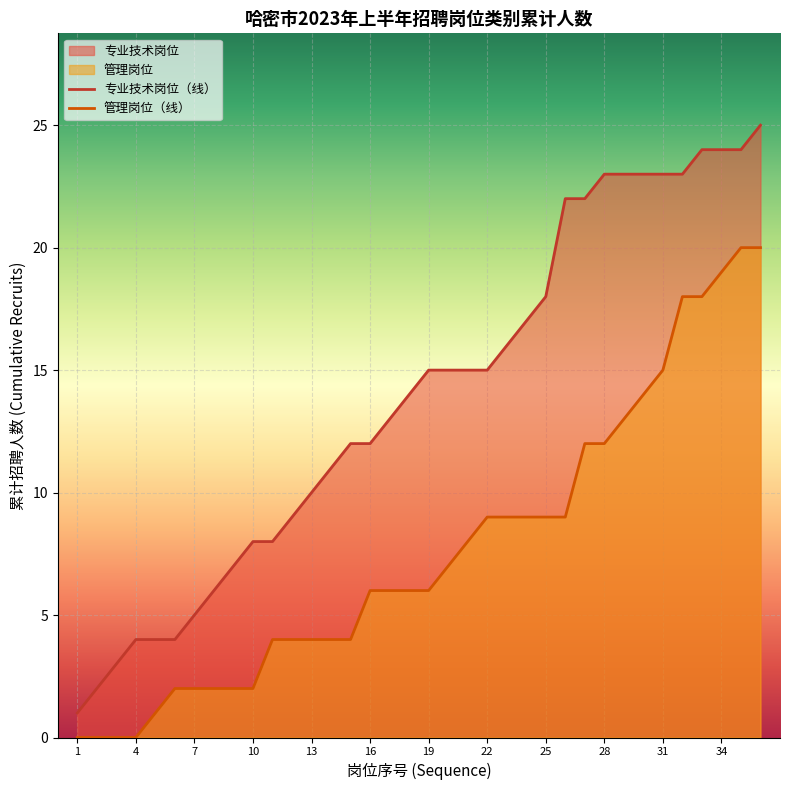

What is the maximum value shown in the chart?

25